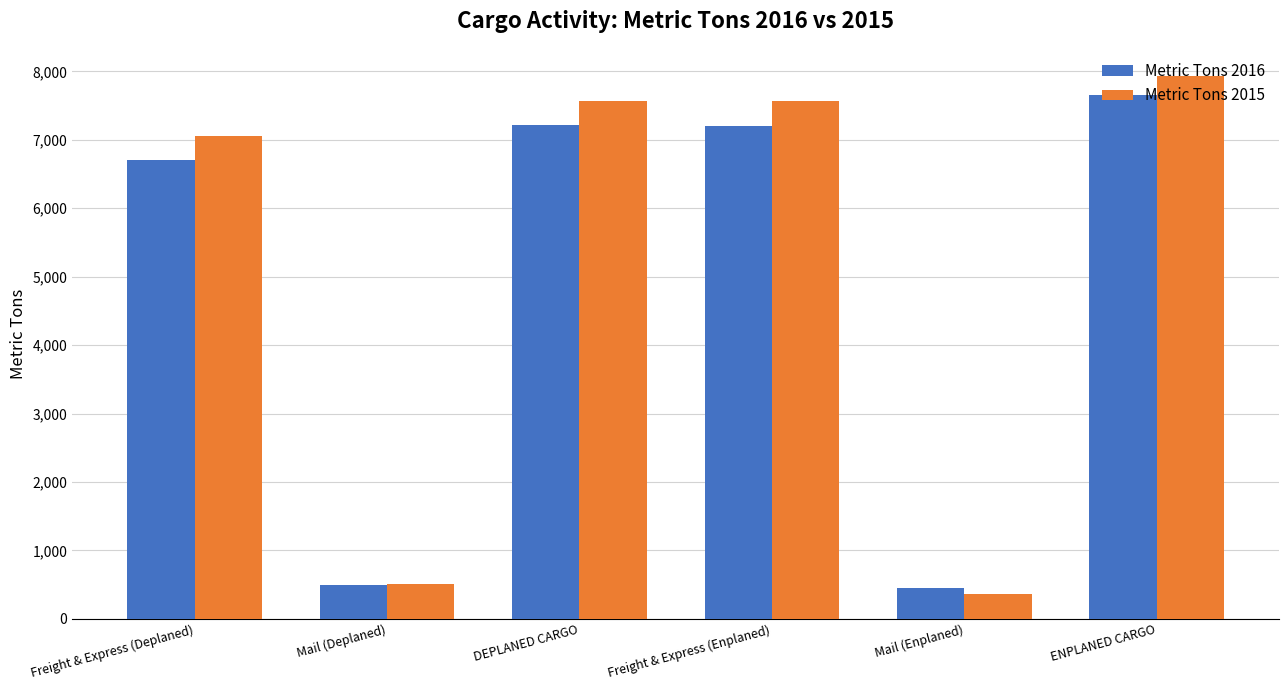

At which label is Metric Tons 2016 closest to 4051?

Freight & Express (Deplaned)